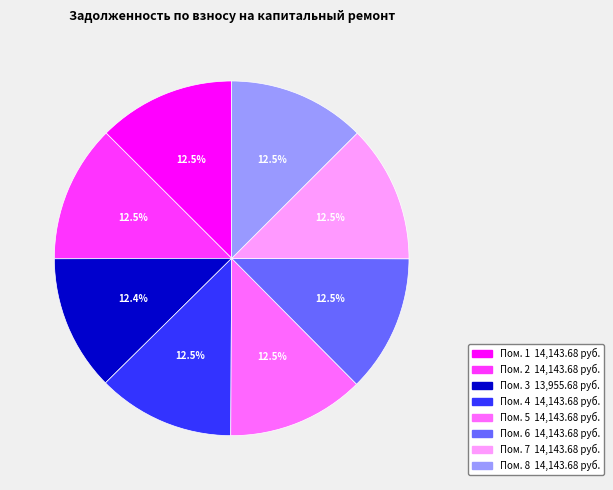

Is there a majority slice in this chart?

No